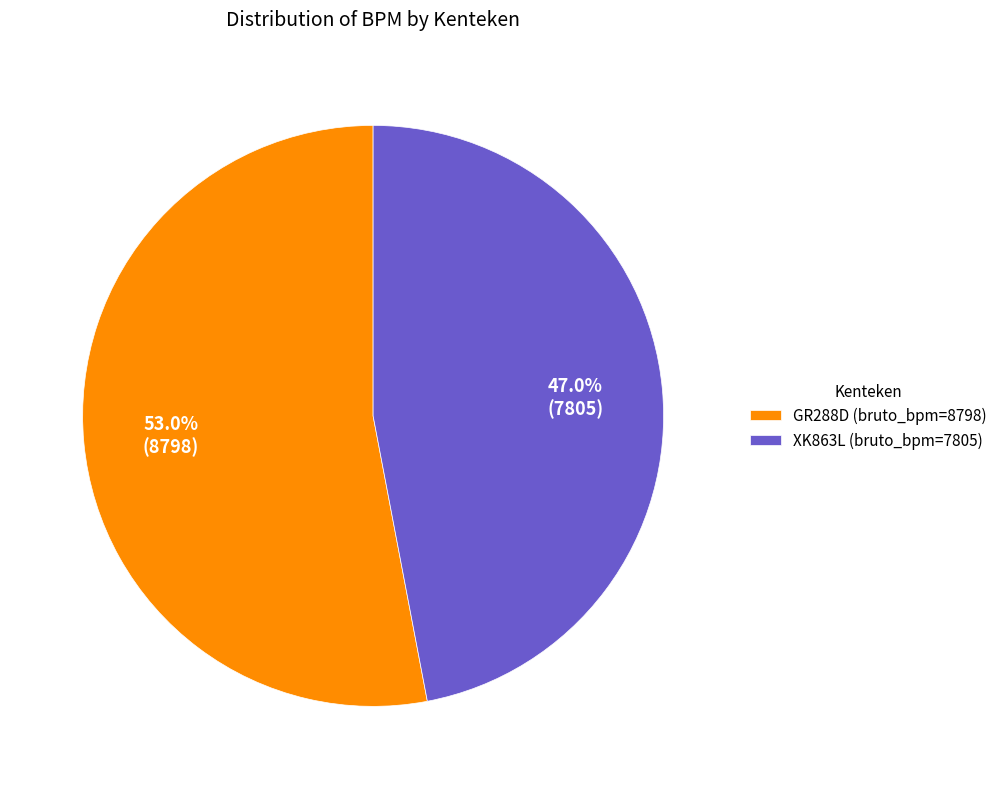

Does any single category account for the majority?

Yes